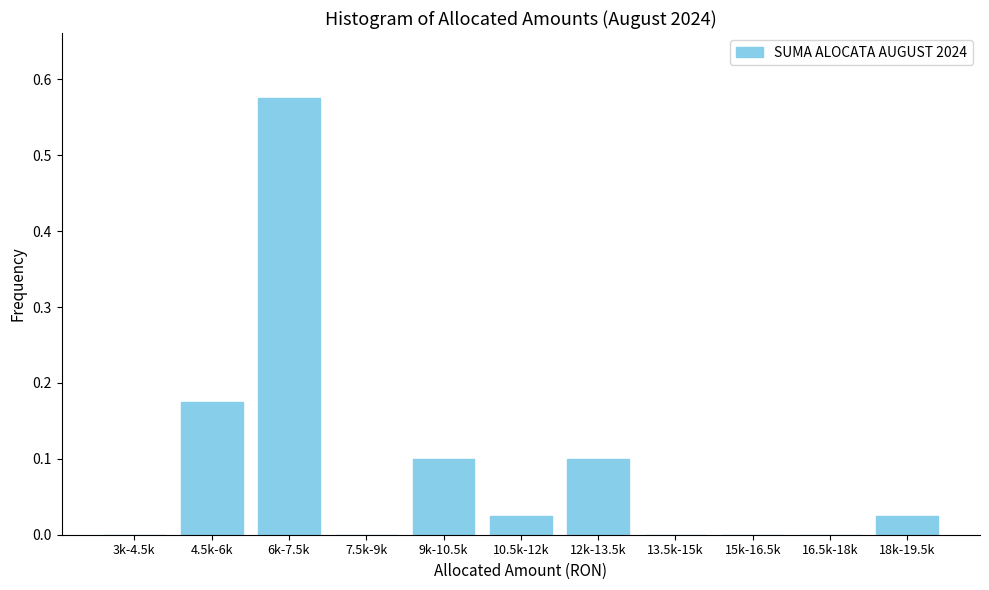

What is the sum of all values?

1.0